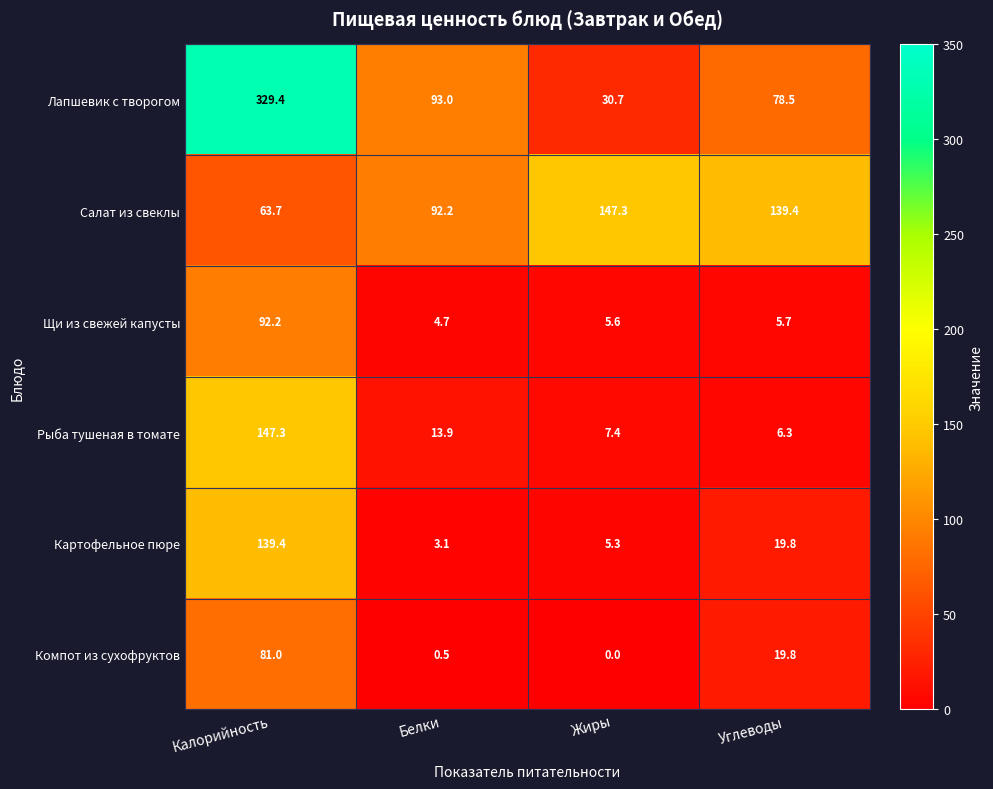

At which category is the sum across all series the highest?

Калорийность